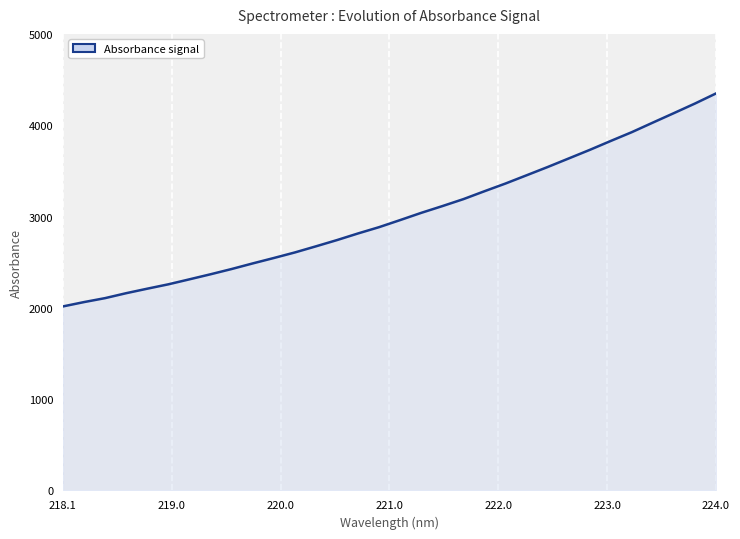

What is the difference between the maximum and minimum values?

2332.6